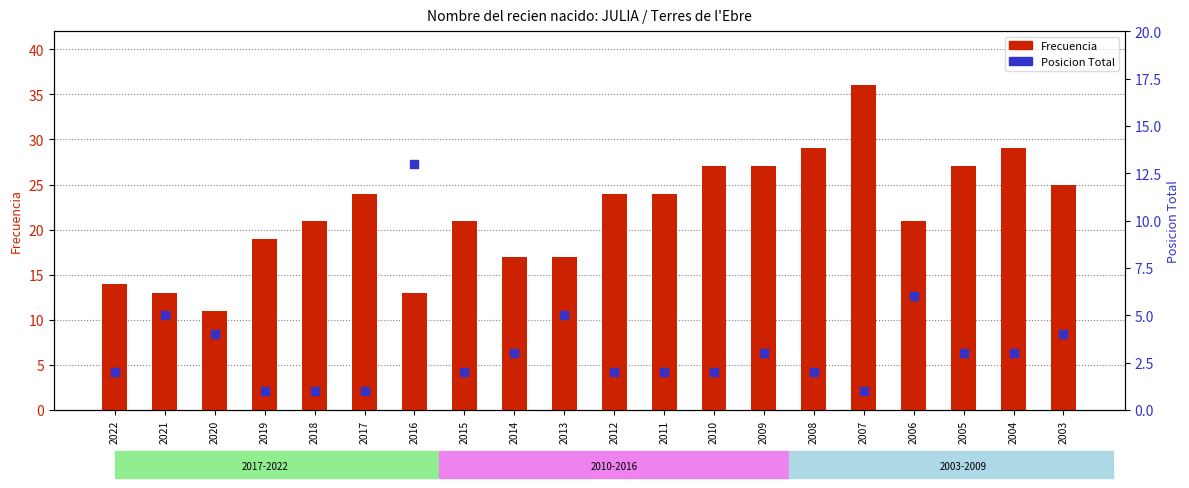

Which series has the largest total across all categories?

Frecuencia